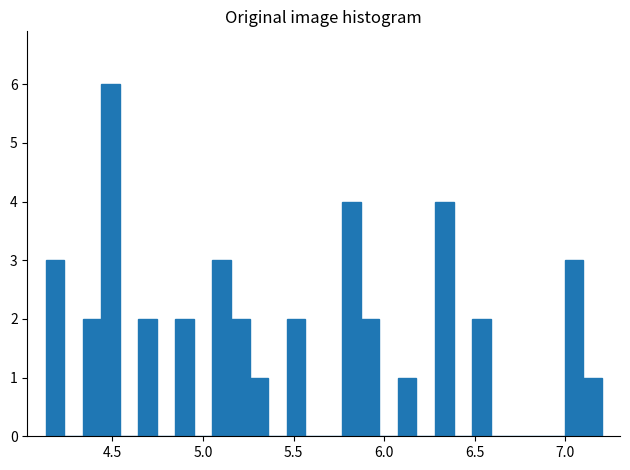

Read against the x-axis, roughly where is the centre of the tallest bar?

4.50